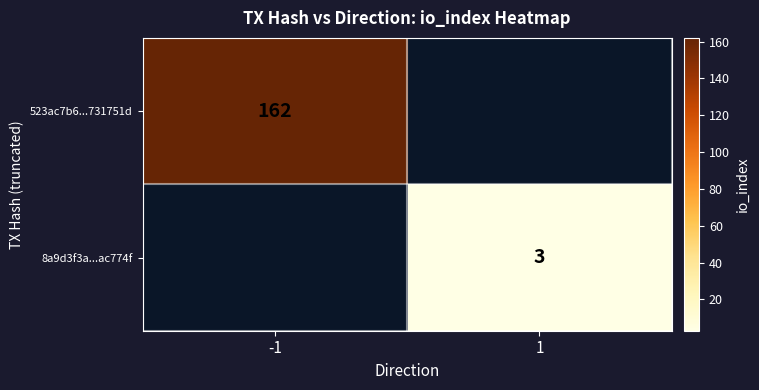

The 523ac7b6...731751d series shows 279 at -1. True or false?

False